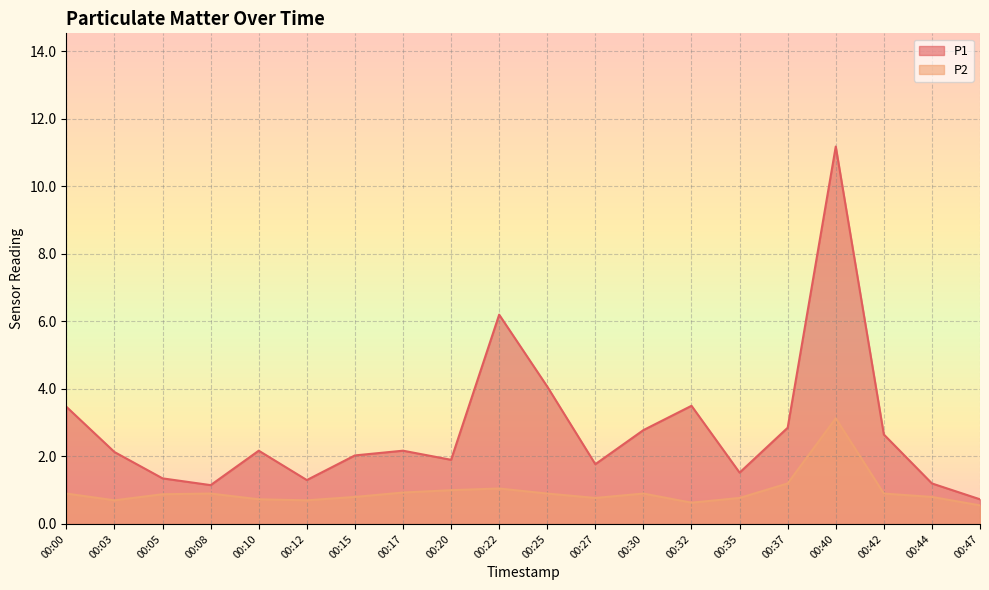

What is the value of the P2 point at the 4th from the left?

0.9